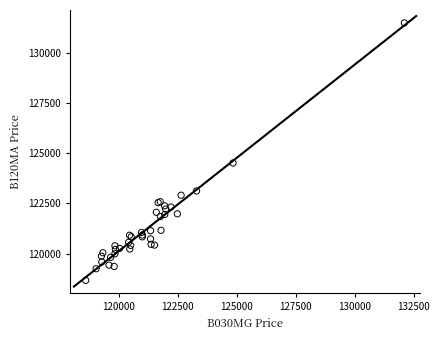

What Y value in the scatter plot is closest to 125070?

124505.5